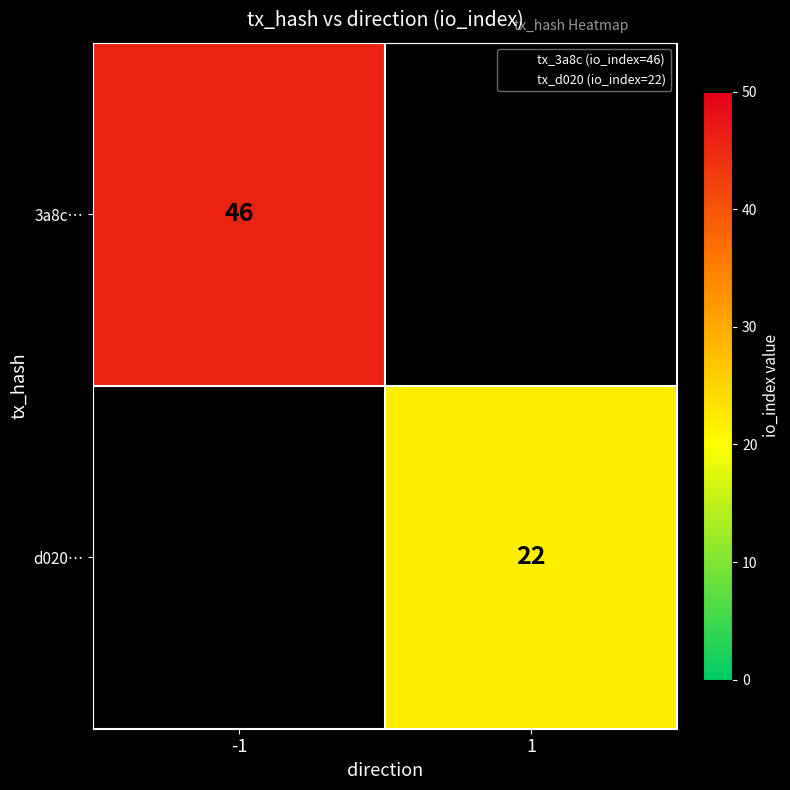

The d020… series shows 29.7 at 1. True or false?

False